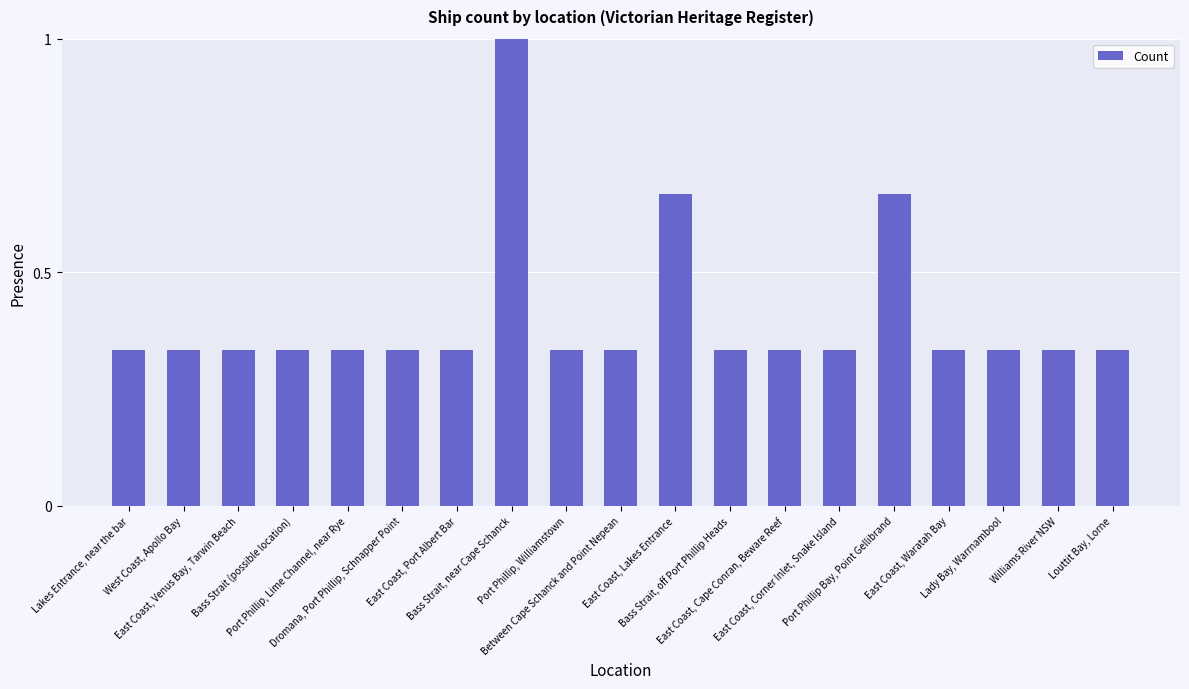

What is the average value?

0.4